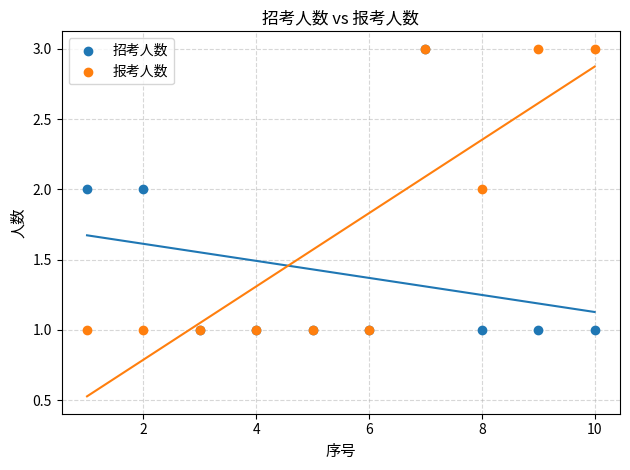

What are all the series names shown in the legend?

招考人数, 报考人数